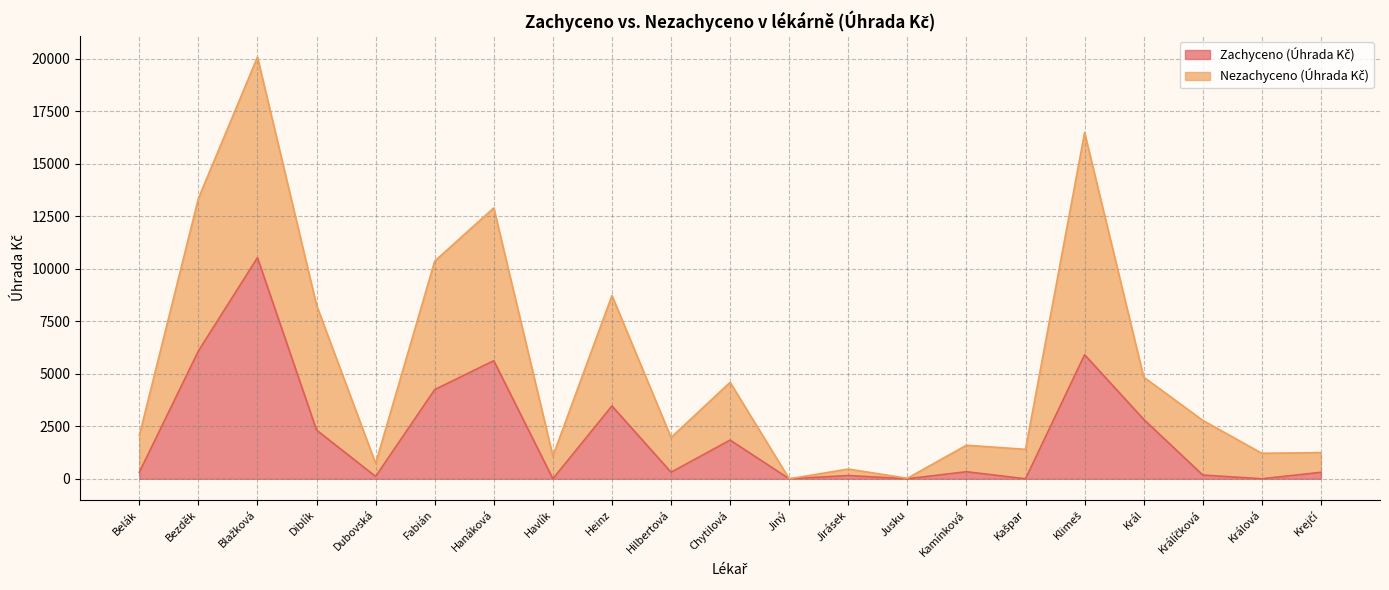

True or false: Nezachyceno (Úhrada Kč) and Zachyceno (Úhrada Kč) cross at least once.

False